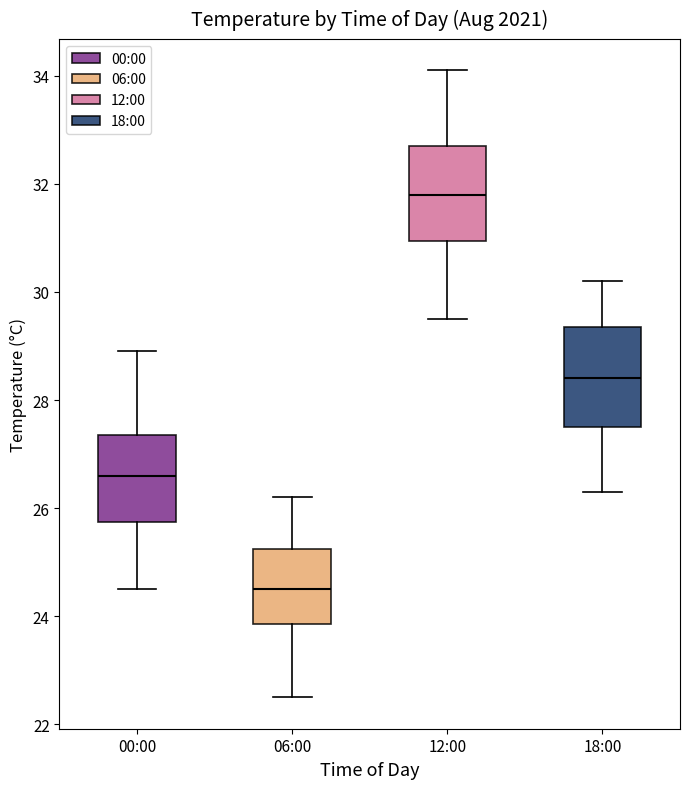

Reading left to right, transcribe this box plot: for each box, give where its median line is, the range the box spans, and where its two whiskers end, as read against the y-axis. The values are not printed on the chart, so give them approximately, as read against the axis.

00:00: median 26.6, box 25.8 to 27.4, whiskers 24.6 to 29.0
06:00: median 24.6, box 23.8 to 25.2, whiskers 22.6 to 26.2
12:00: median 31.8, box 31.0 to 32.8, whiskers 29.6 to 34.2
18:00: median 28.4, box 27.6 to 29.4, whiskers 26.4 to 30.2